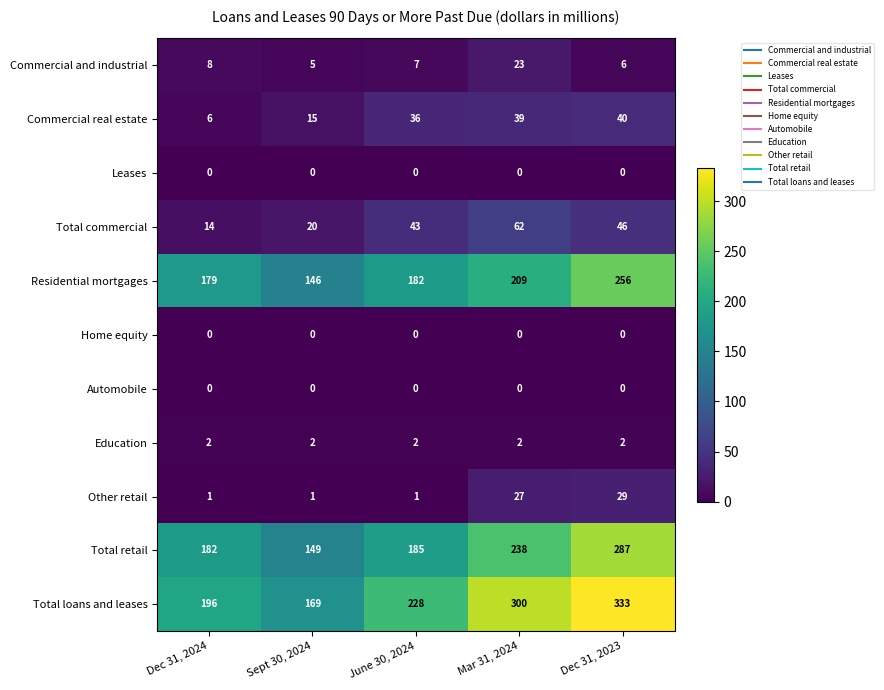

Rank the categories by Total retail value from lowest to highest.

Sept 30, 2024, Dec 31, 2024, June 30, 2024, Mar 31, 2024, Dec 31, 2023